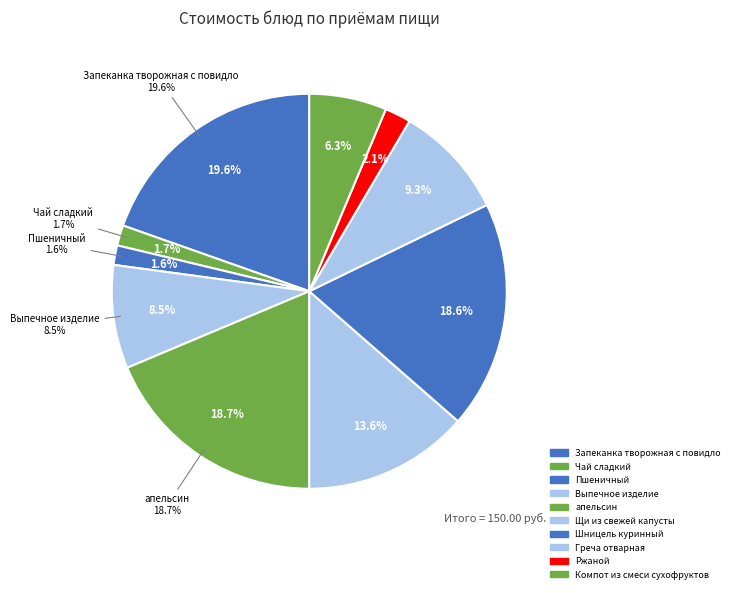

Is Щи из свежей капусты the majority of the pie?

No